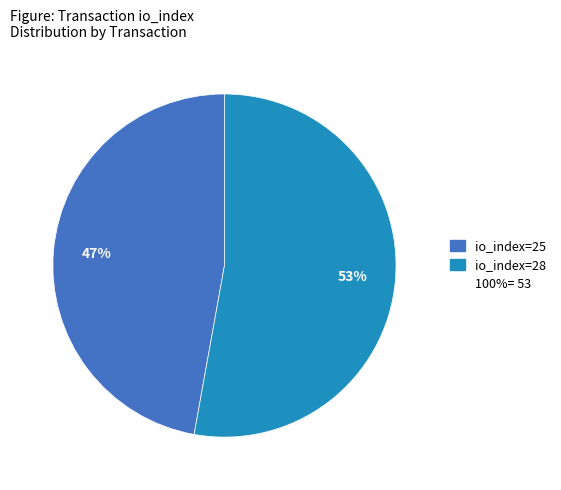

To the nearest percent, what is the average slice percentage?

50%